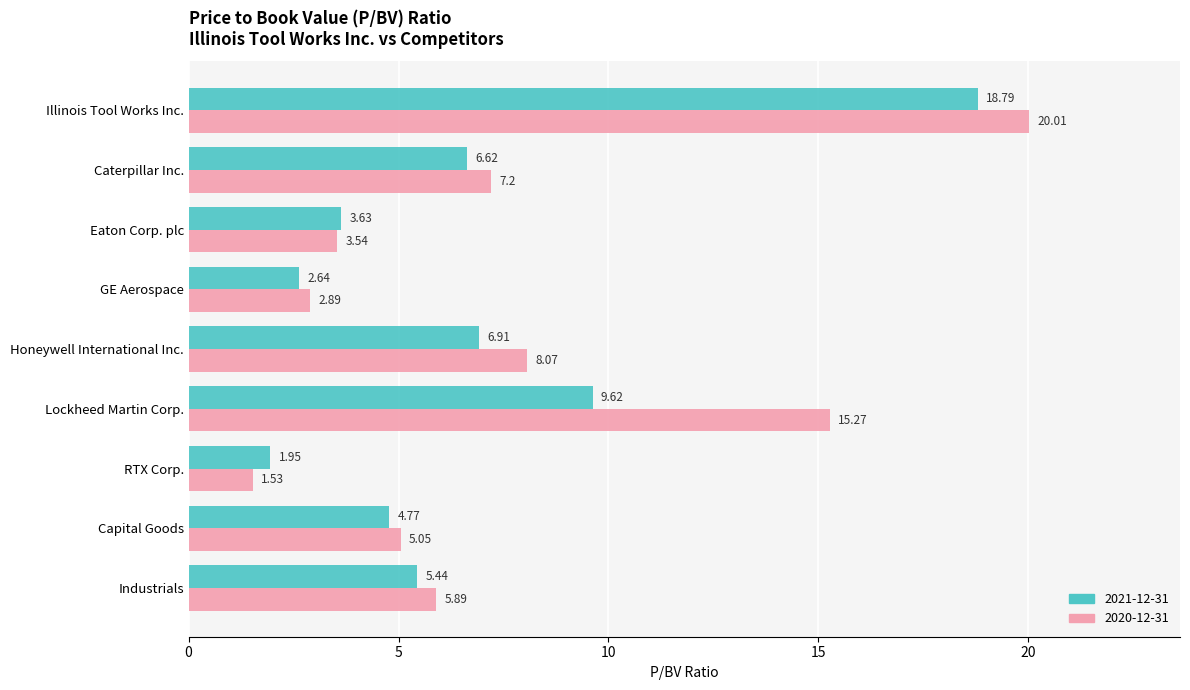

At which category does the chart reach its minimum across all series?

RTX Corp.